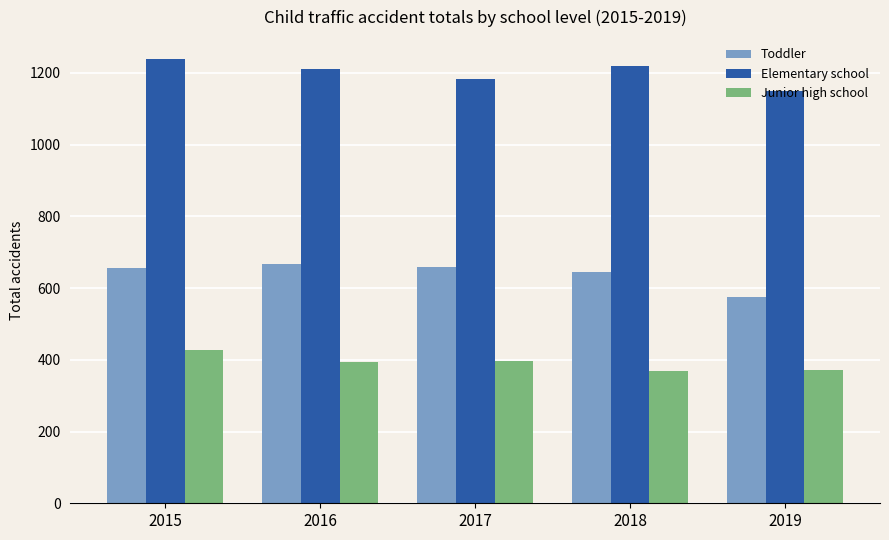

Which series has the largest total across all categories?

Elementary school